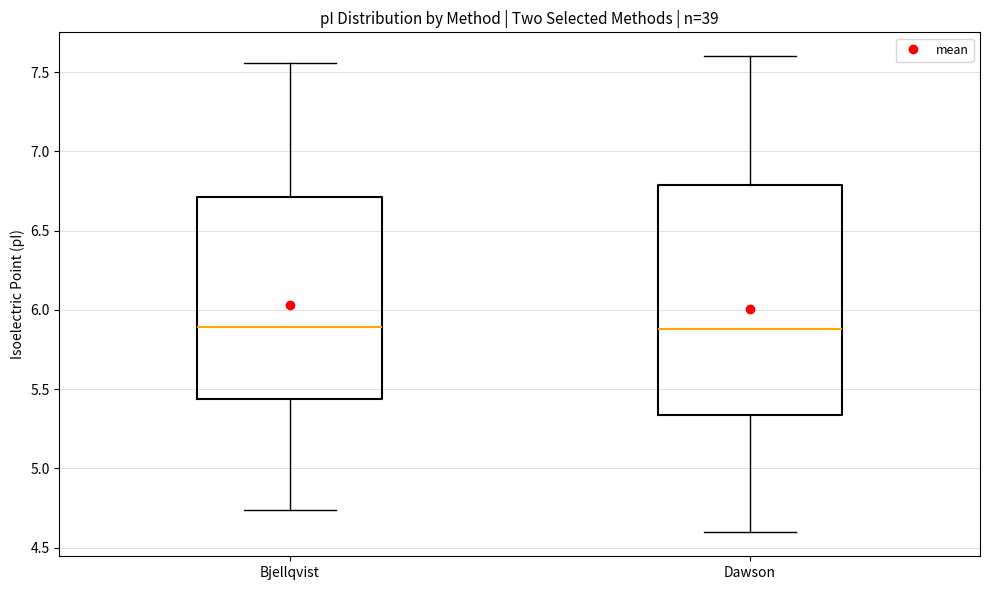

Where is the upper edge of the box for Bjellqvist on the y-axis? The values are not printed on the chart, so give them approximately, as read against the axis.

6.70